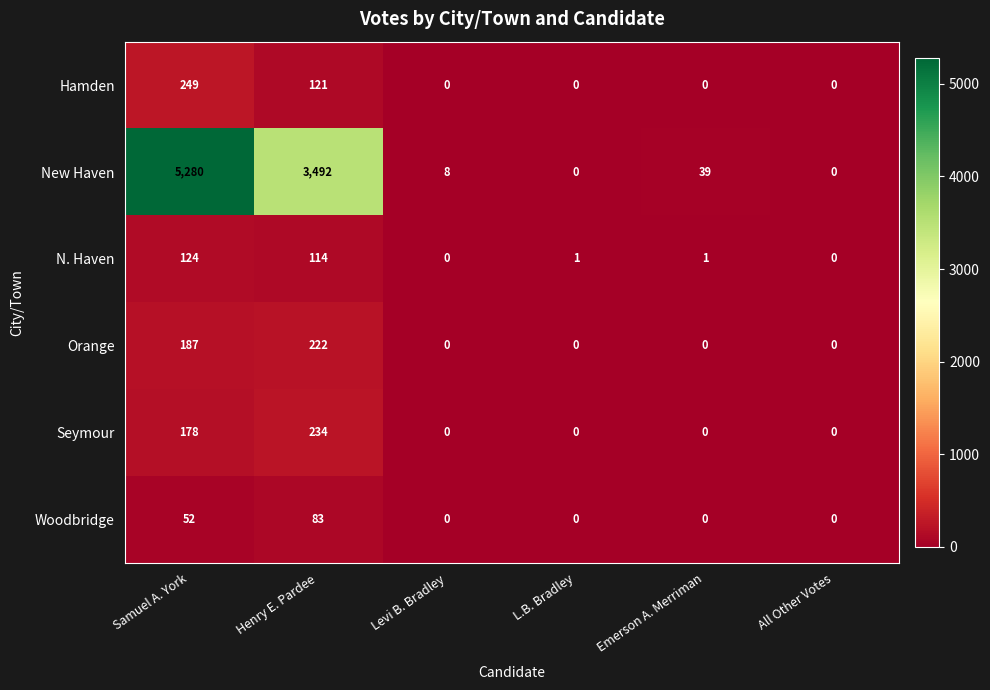

At how many categories does at least one series exceed 3340?

2